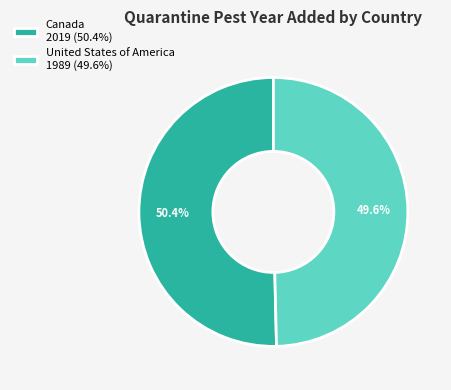

The United States of America slice represents 50% of the pie. True or false?

True